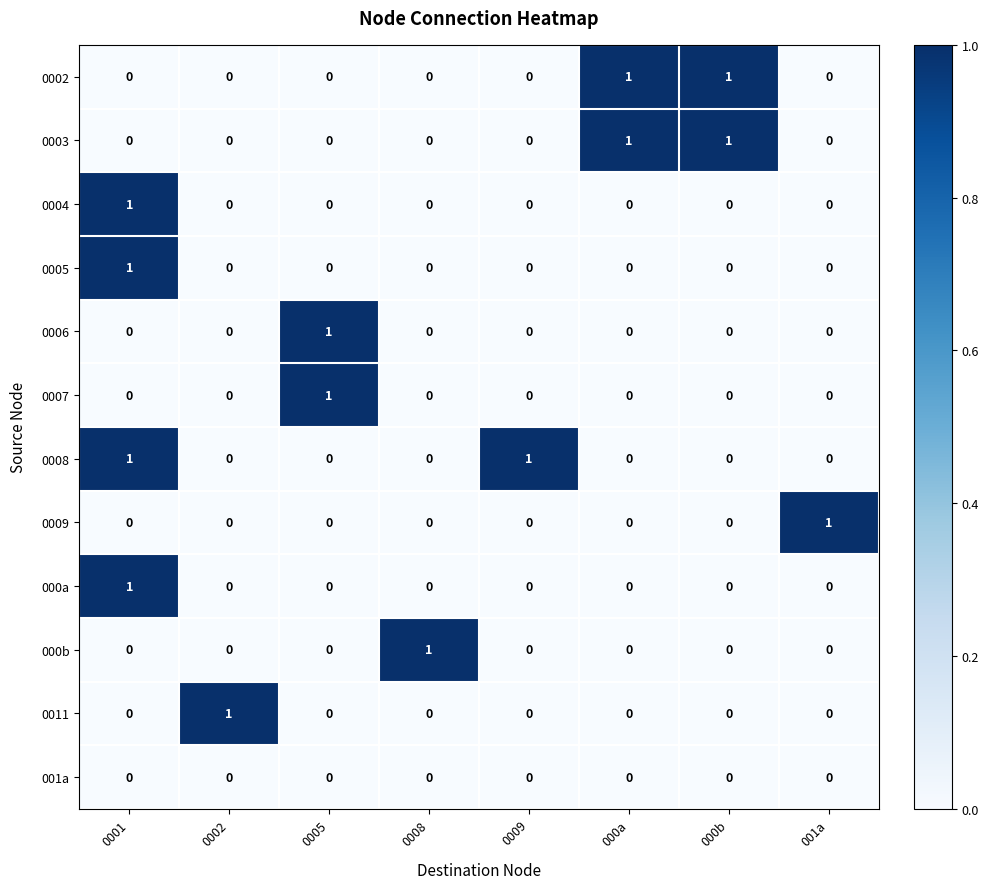

True or false: 000b has a value of 1 at 000b.

False